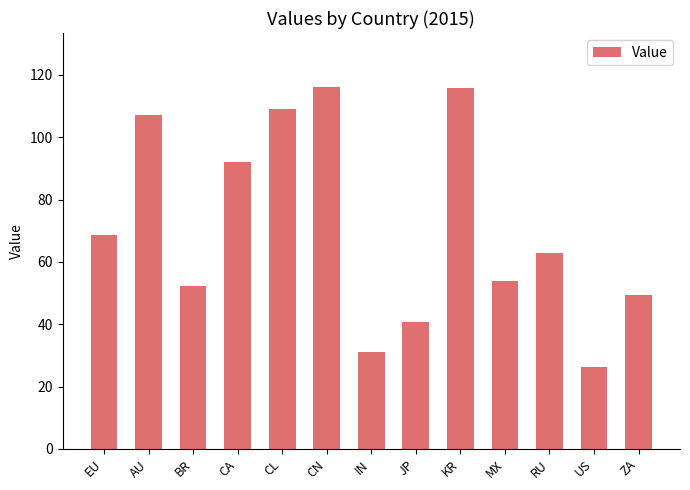

What is the difference between the values at KR and JP?

75.0